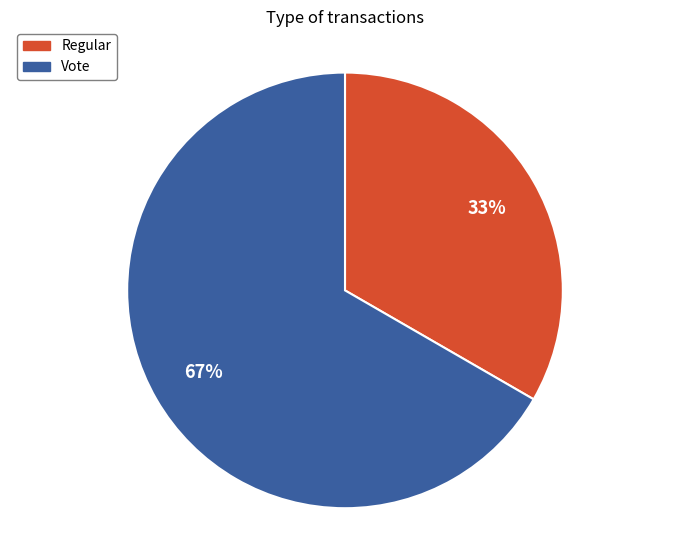

Which category has the smallest portion of the pie?

Regular